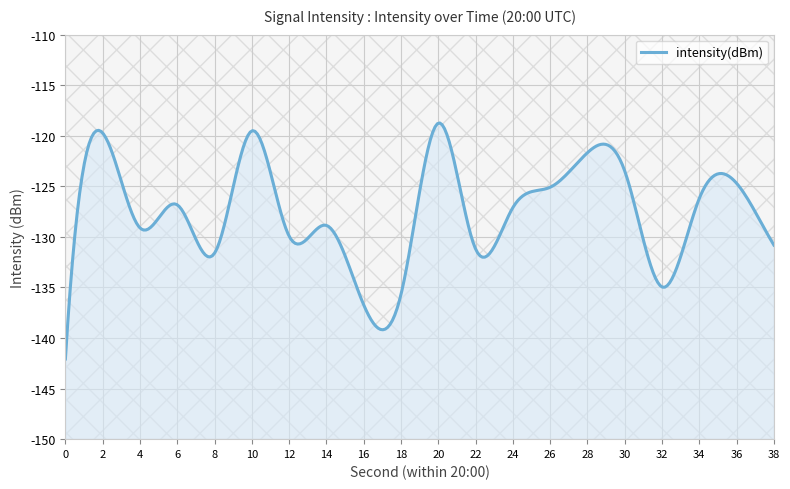

At which category does the data reach its first local valley?

4